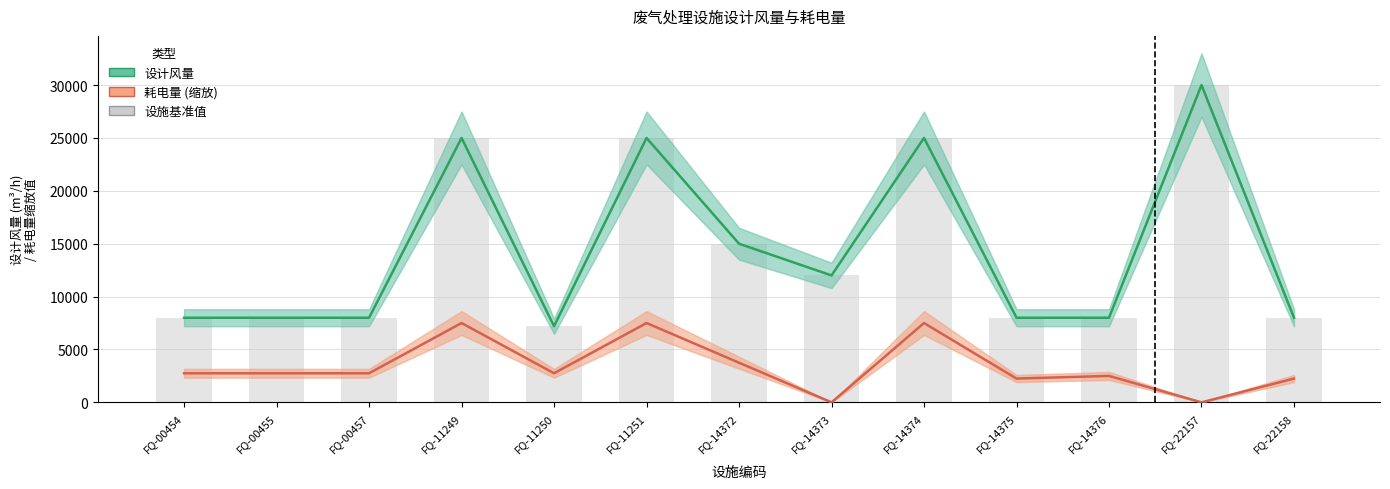

At which category is the sum across all series the highest?

FQ-11249